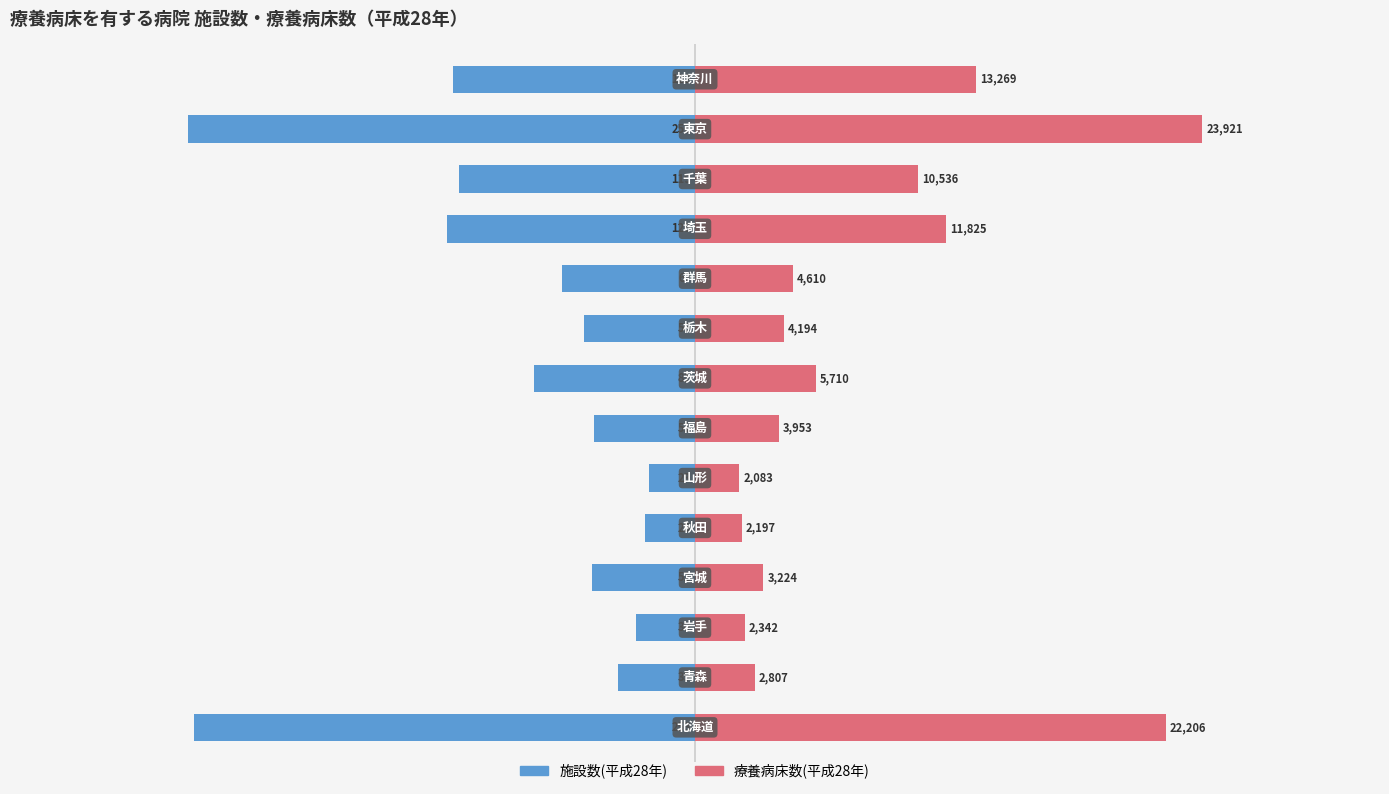

Which series has the largest total across all categories?

療養病床数(平成28年)